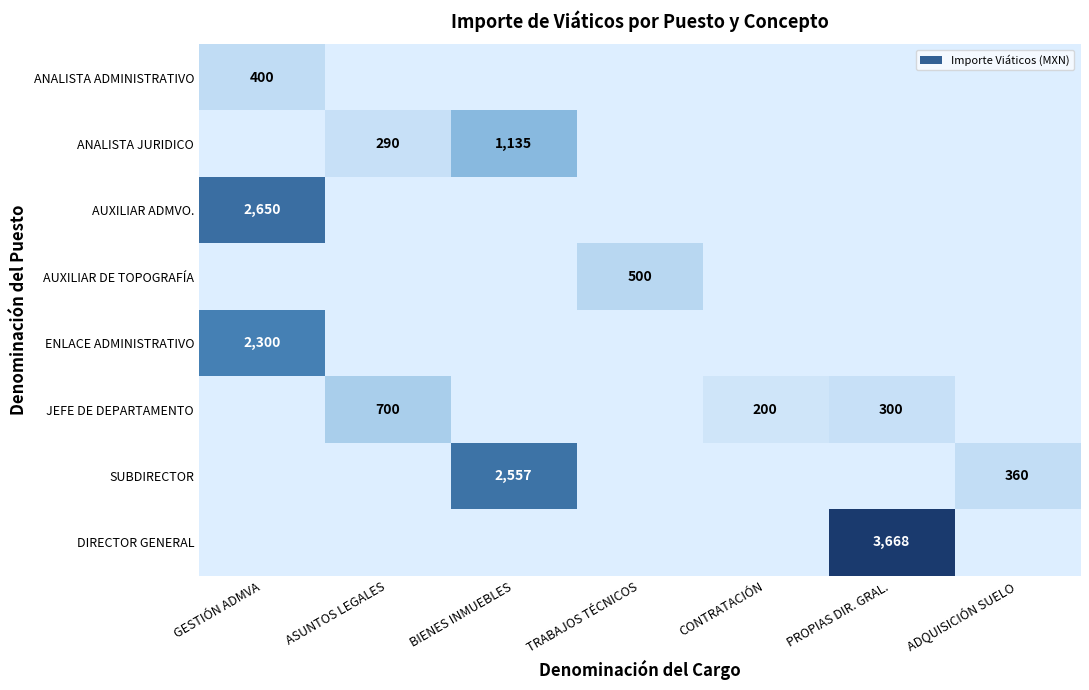

The value of ANALISTA ADMINISTRATIVO at GESTIÓN ADMVA is 400. True or false?

True